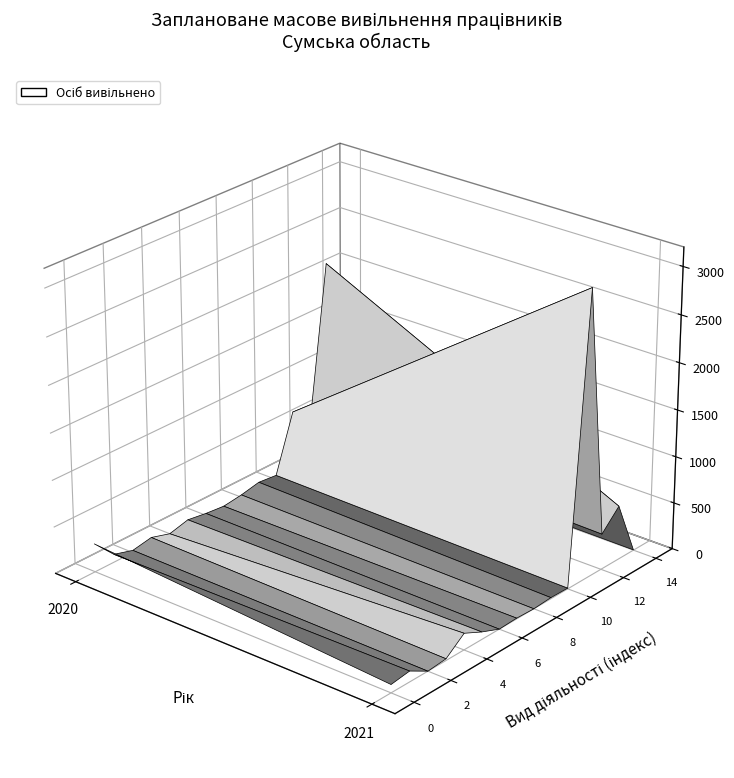

Reading right to left, list all the values displayed in this chart.

Січень-липень 2020: Мистецтво, спорт, розваги та відпочинок=24	Охорона здоров'я та надання соціальної допомоги=2126	Освіта=444	Державне управління й оборона=663	Діяльність у сфері адміністративного=47	Професійна, наукова та технічна діяльність=68	Інформація та телекомунікації=26	Тимчасове розміщування=0	Транспорт, складське господарство=21	Оптова та роздрібна торгівля=52	Будівництво=0	Водопостачання; каналізація=62	Постачання електроенергії, газу, пари=24	Переробна промисловість=85	Сільське, лісове та рибне господарство=303
Січень-липень 2021: Мистецтво, спорт, розваги та відпочинок=3	Охорона здоров'я та надання соціальної допомоги=582	Освіта=383	Державне управління й оборона=3058	Діяльність у сфері адміністративного=8	Професійна, наукова та технічна діяльність=12	Інформація та телекомунікації=0	Тимчасове розміщування=8	Транспорт, складське господарство=0	Оптова та роздрібна торгівля=80	Будівництво=176	Водопостачання; каналізація=18	Постачання електроенергії, газу, пари=0	Переробна промисловість=114	Сільське, лісове та рибне господарство=87